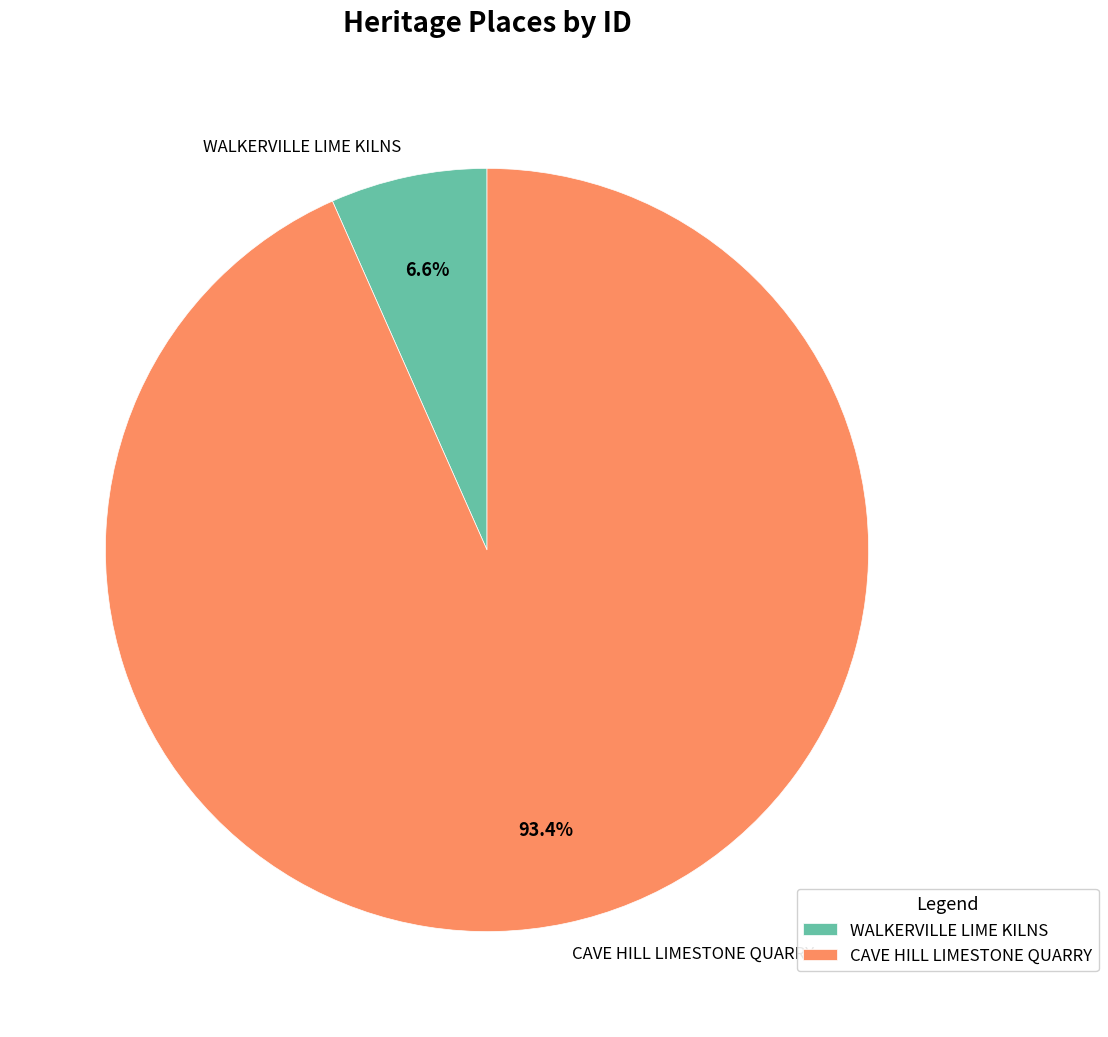

Is it true that WALKERVILLE LIME KILNS is 1% of the pie?

False